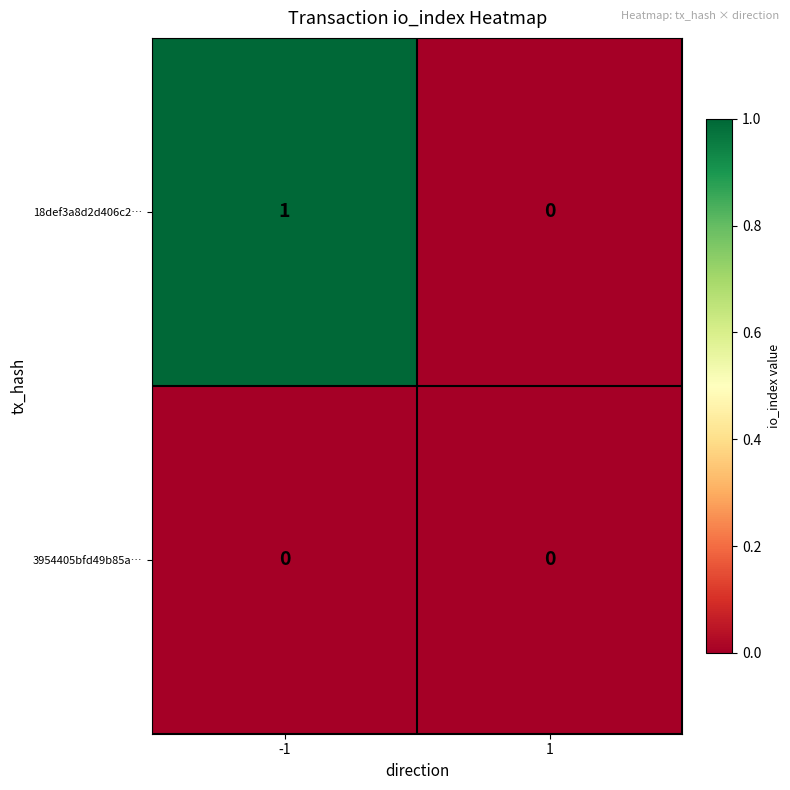

Count the number of categories in the chart.

2